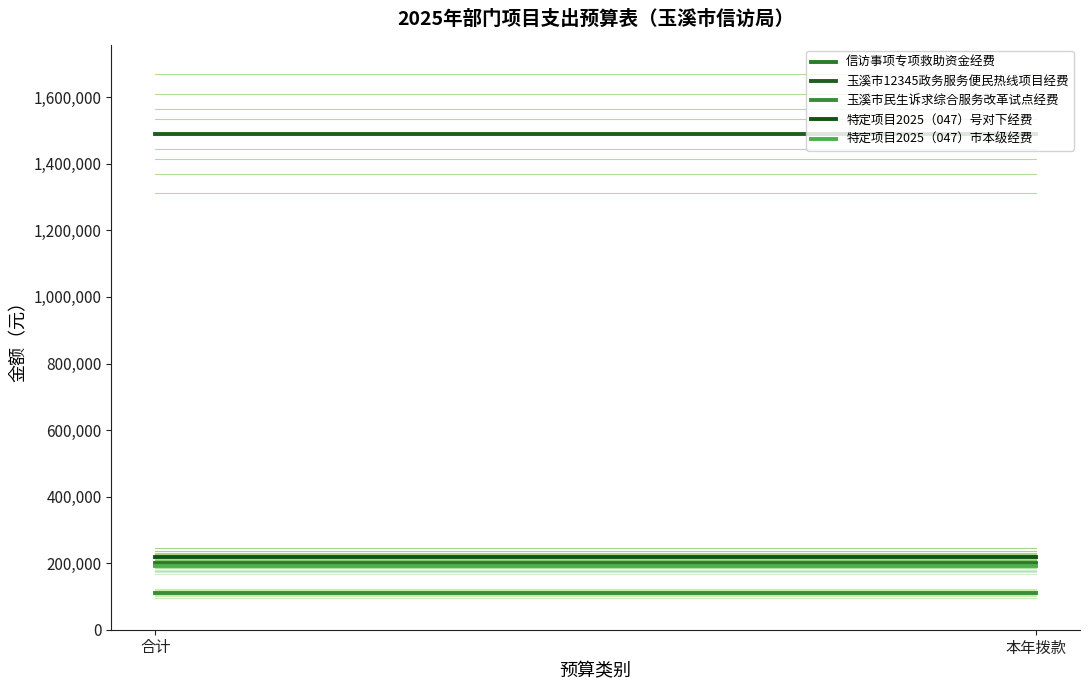

At which category is the sum across all series the highest?

合计